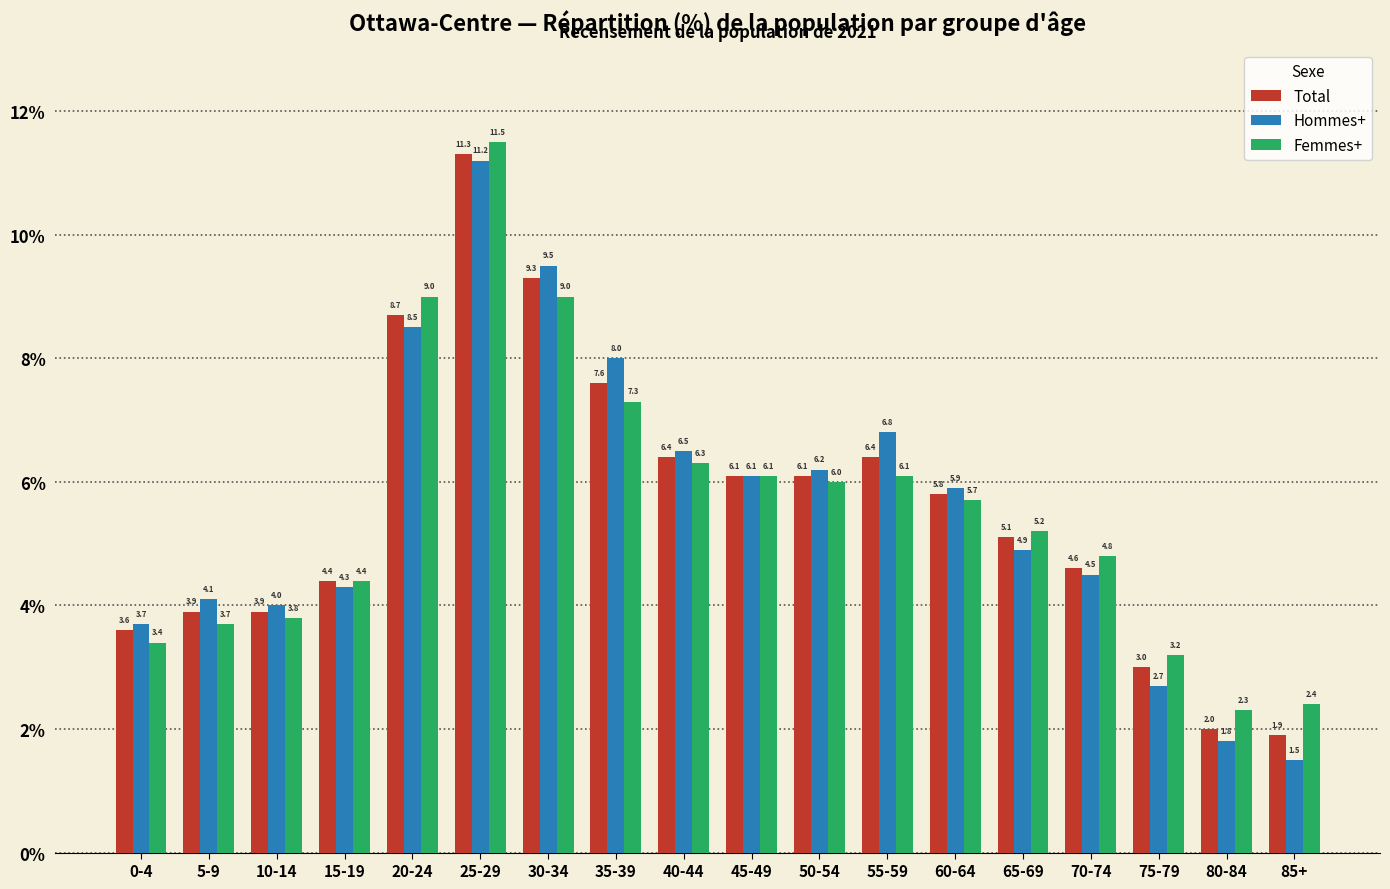

Where does the Hommes+ series first go above 5?

20-24